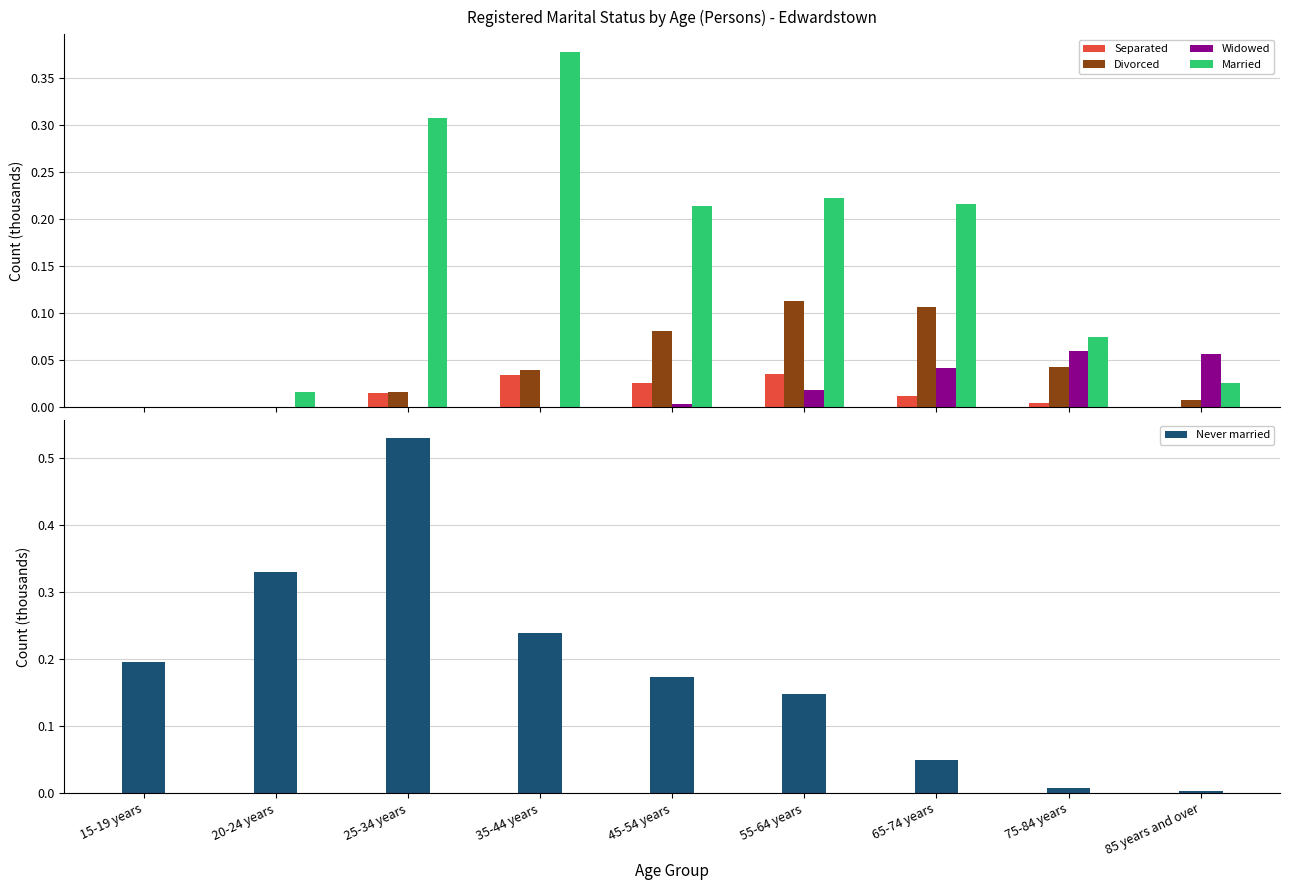

Which category has the lowest value in the Separated series?

15-19 years